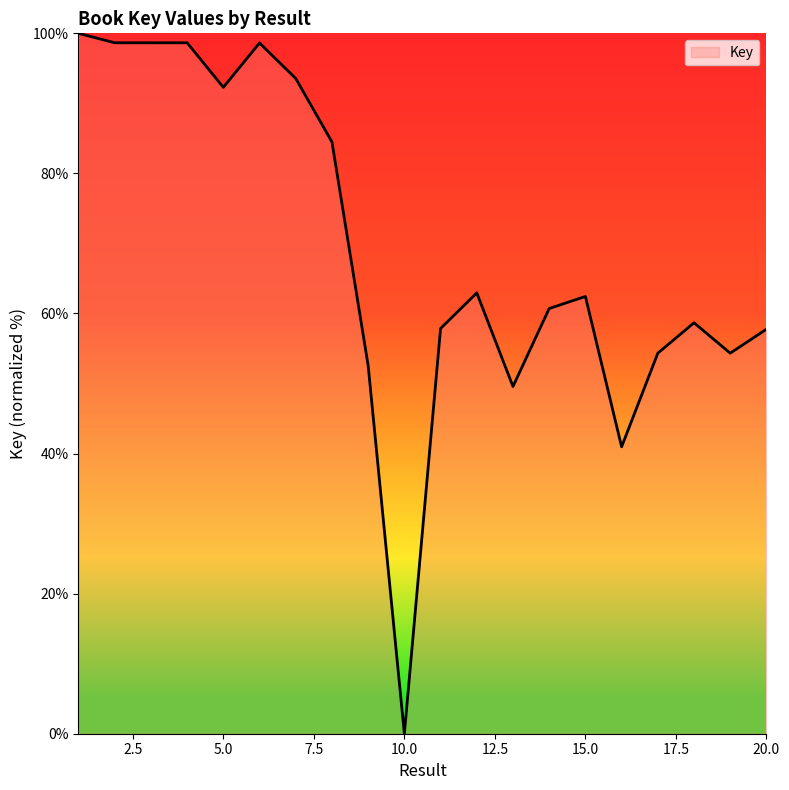

What is the maximum value shown in the chart?

100.0